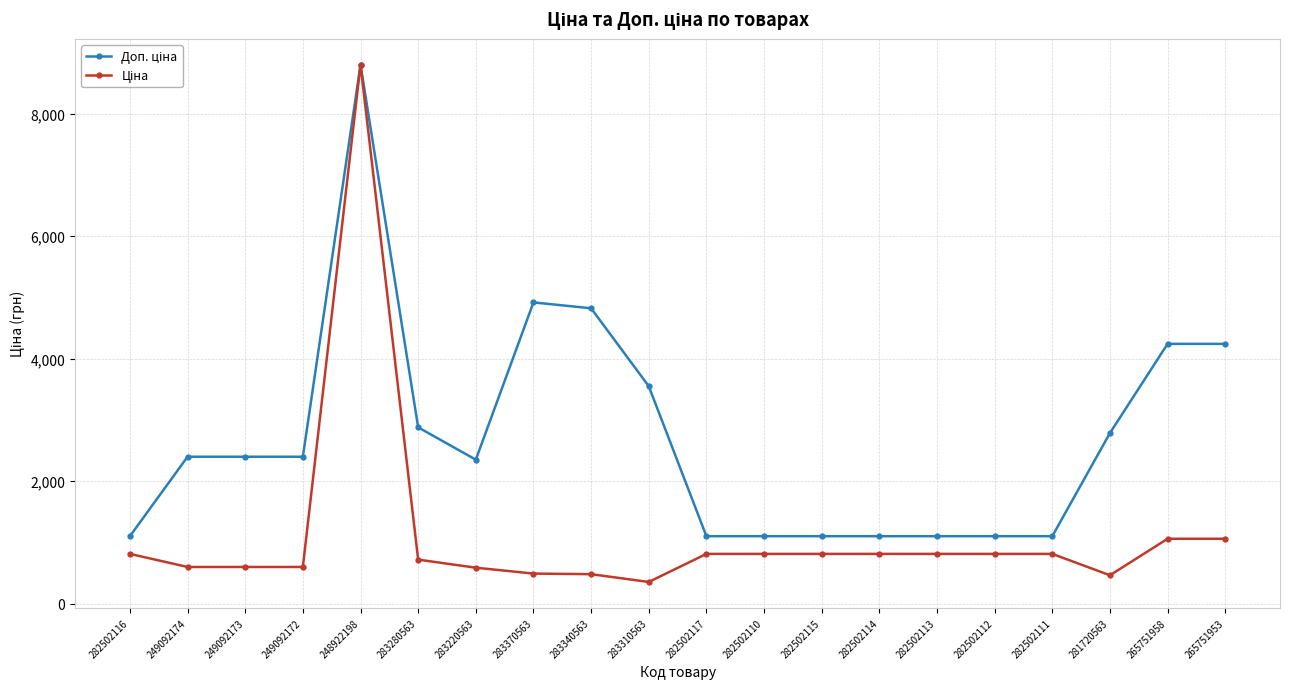

At how many categories does at least one series exceed 4485?

3